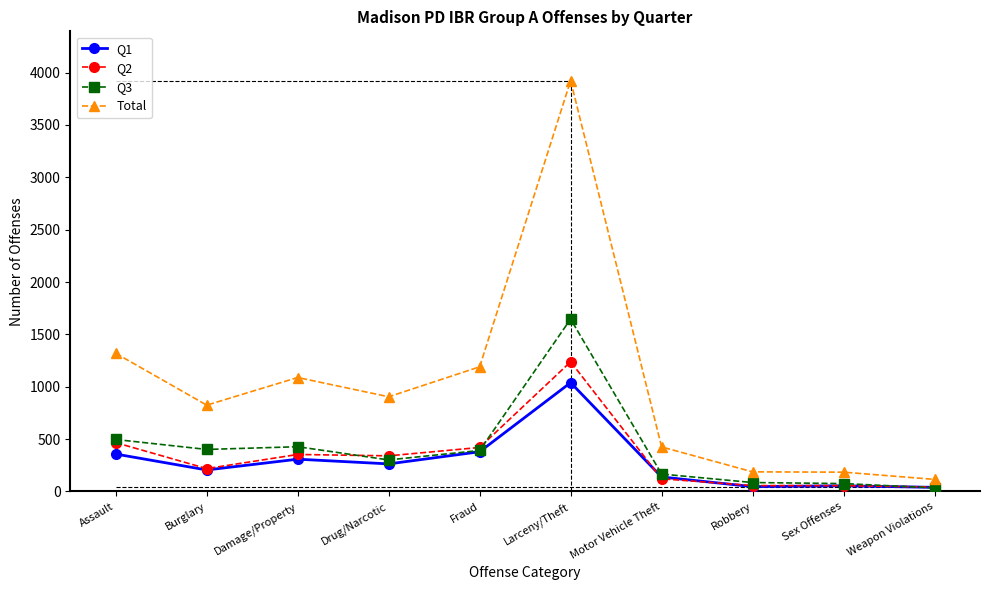

Count the number of categories in the chart.

10